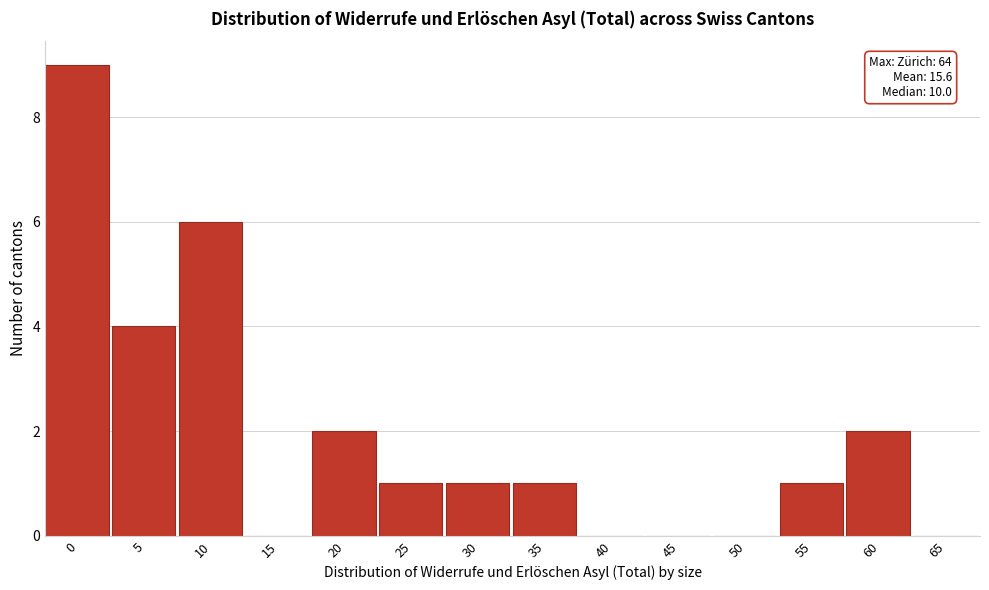

Reading right to left, extract all data points from this chart.

65=0	60=2	55=1	50=0	45=0	40=0	35=1	30=1	25=1	20=2	15=0	10=6	5=4	0=9